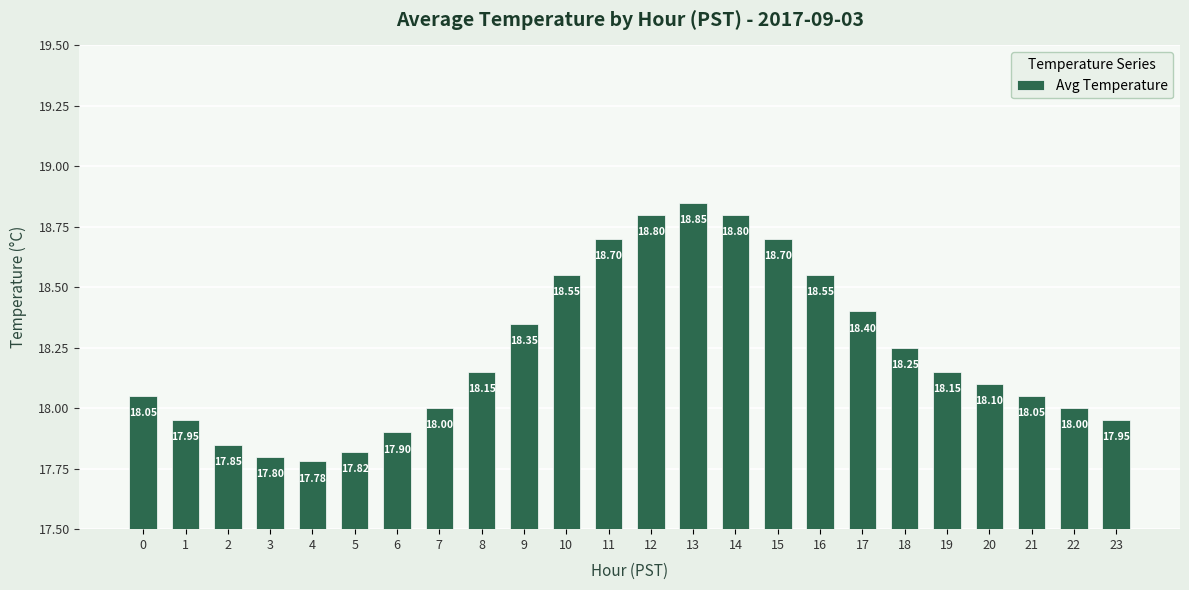

The value at 21 is 9.4. True or false?

False